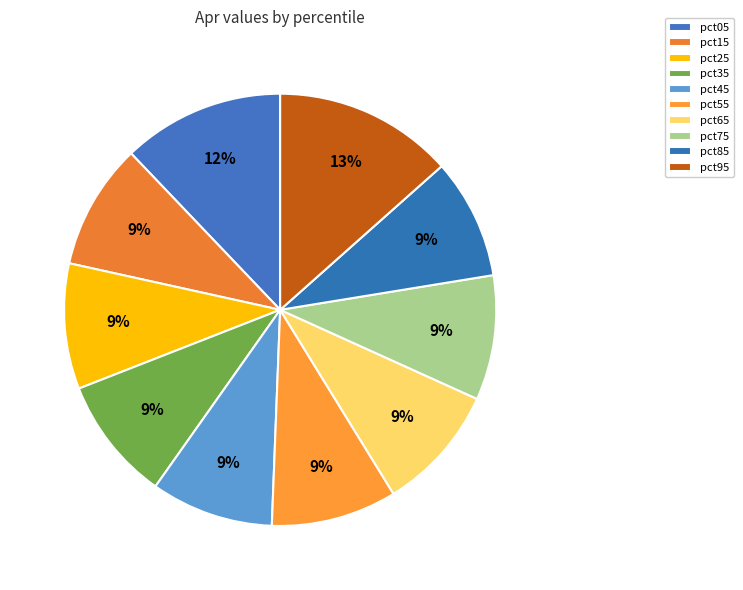

Is pct15 the majority of the pie?

No